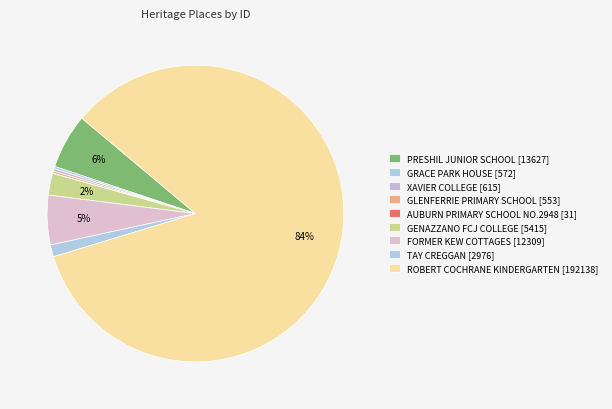

What is the change in value from FORMER KEW COTTAGES to ROBERT COCHRANE KINDERGARTEN?

+179829